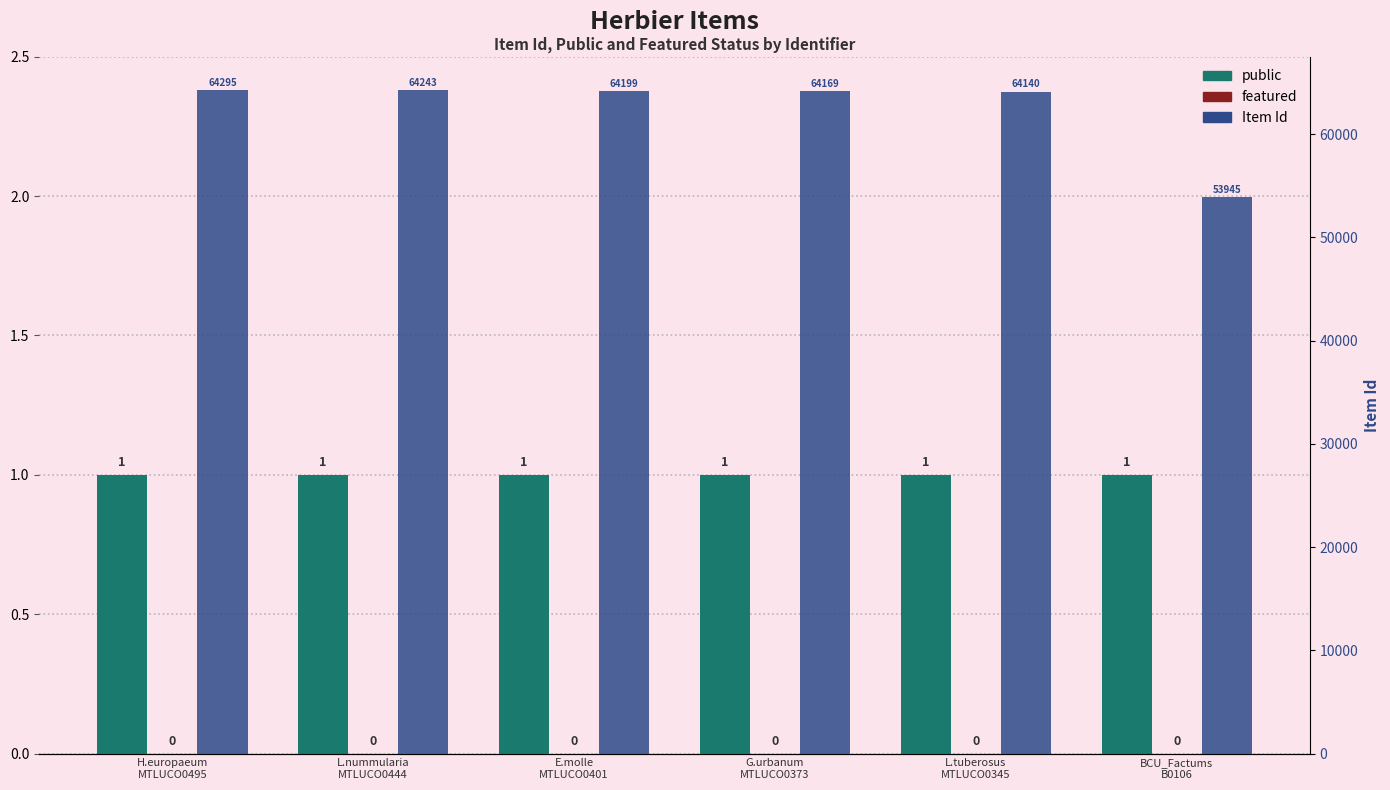

At which category is the sum across all series the highest?

H.europaeum
MTLUCO0495